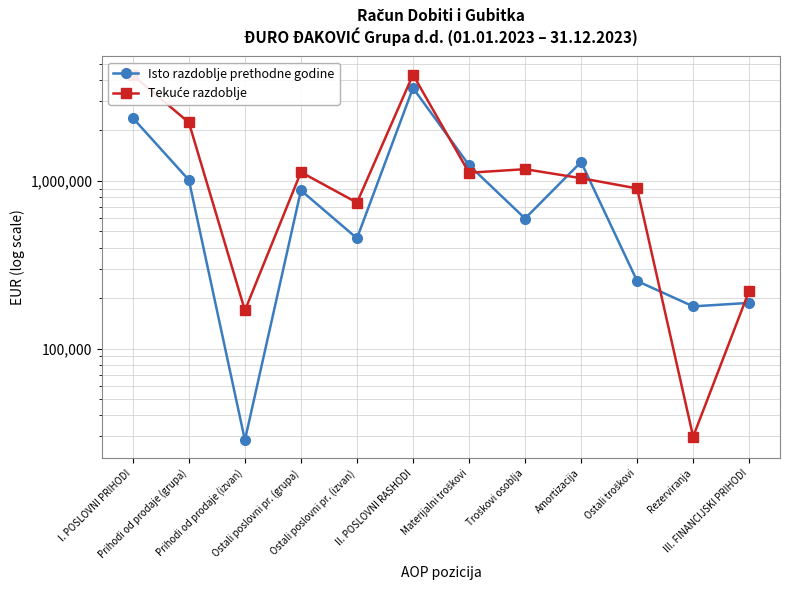

How many interior local peaks does the Tekuće razdoblje series have?

3